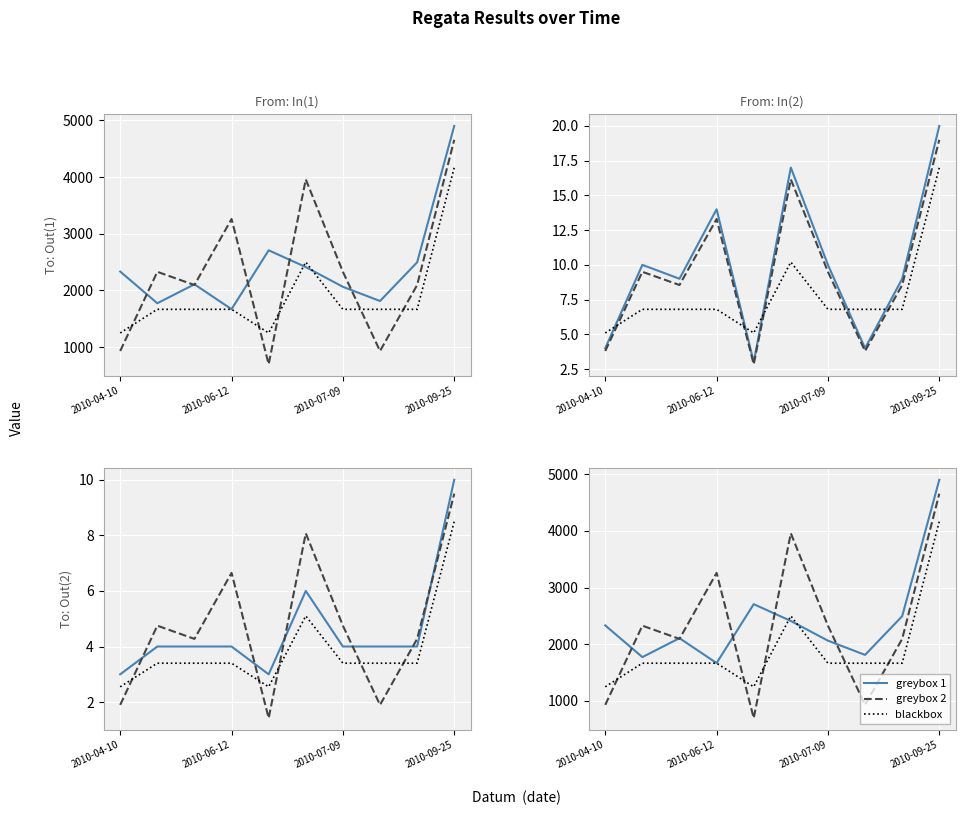

Which has a higher value, 2010-06-12 or 5?

5